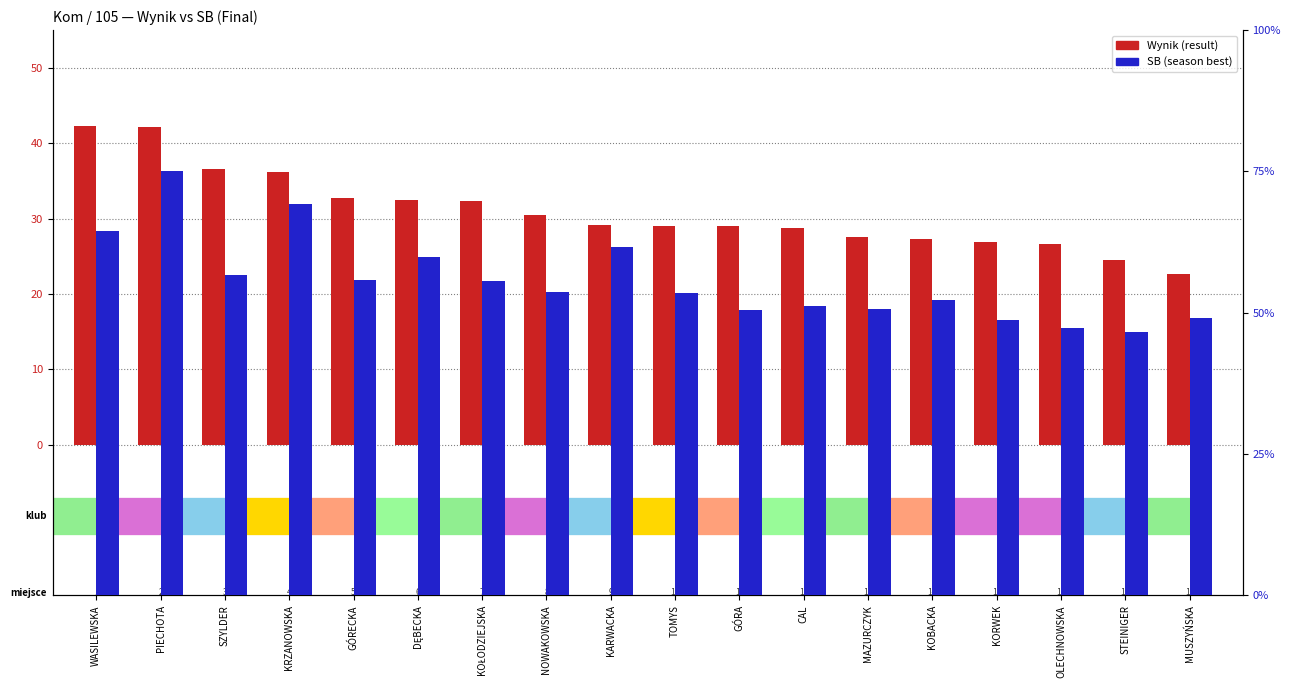

How many series are shown in this chart?

2